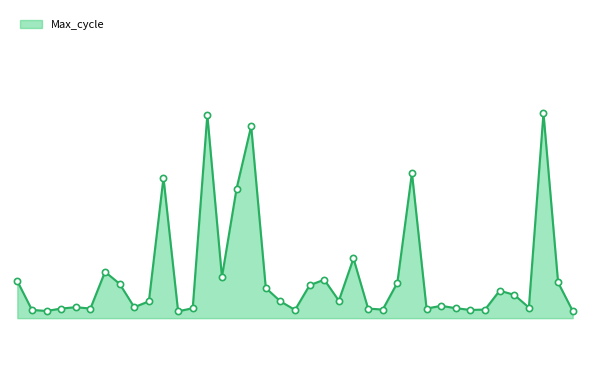

Does the chart have visible grid lines?

No